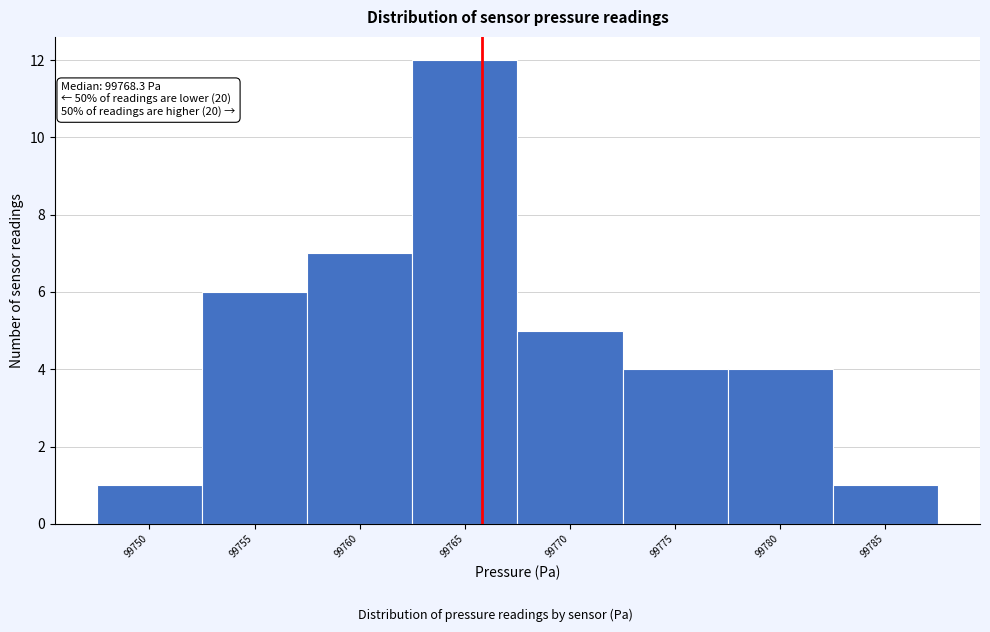

Reading left to right, what are all the values shown in this chart?

1	6	7	12	5	4	4	1